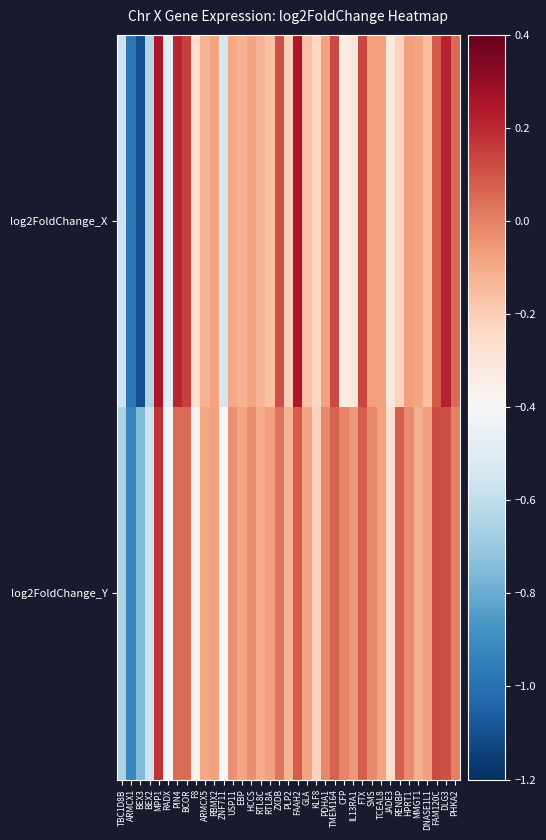

List the series in order of their overall mean, highest first.

log2FoldChange_Y, log2FoldChange_X